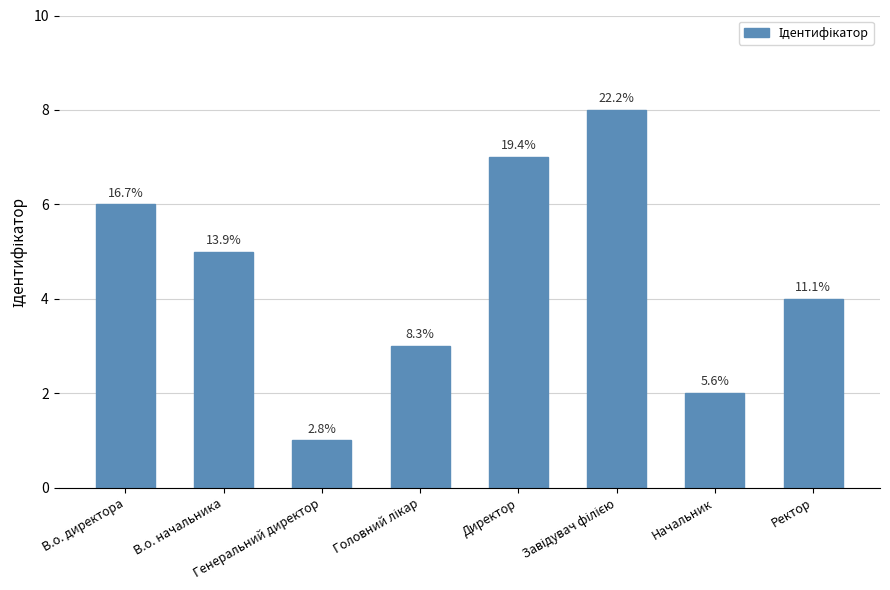

What is the change in value from В.о. директора to Директор?

+1